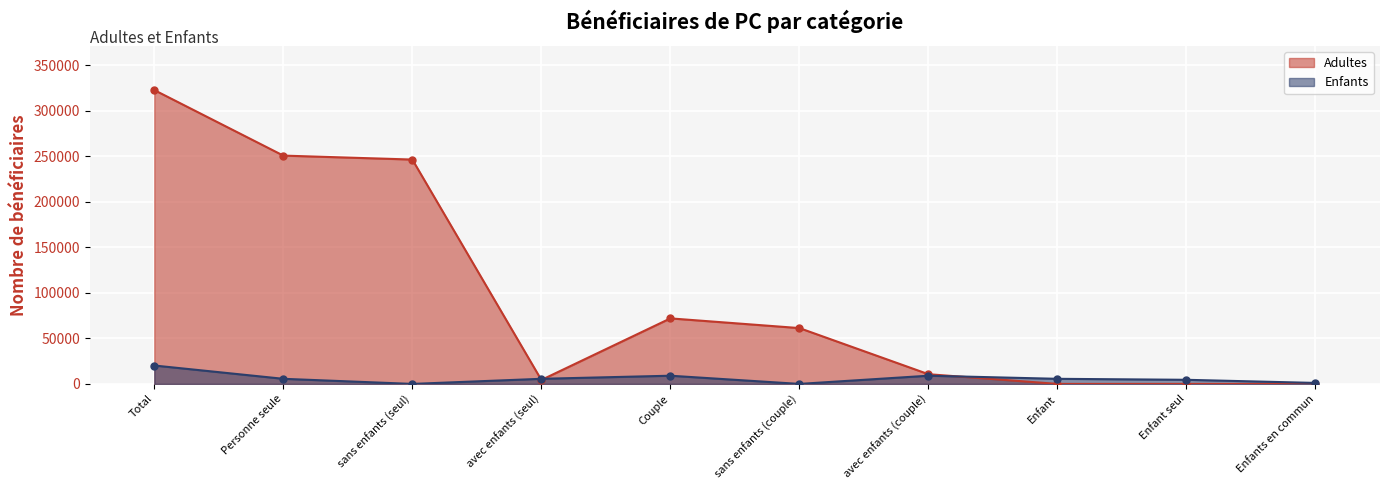

How many values in the Adultes series are below 61322?

5